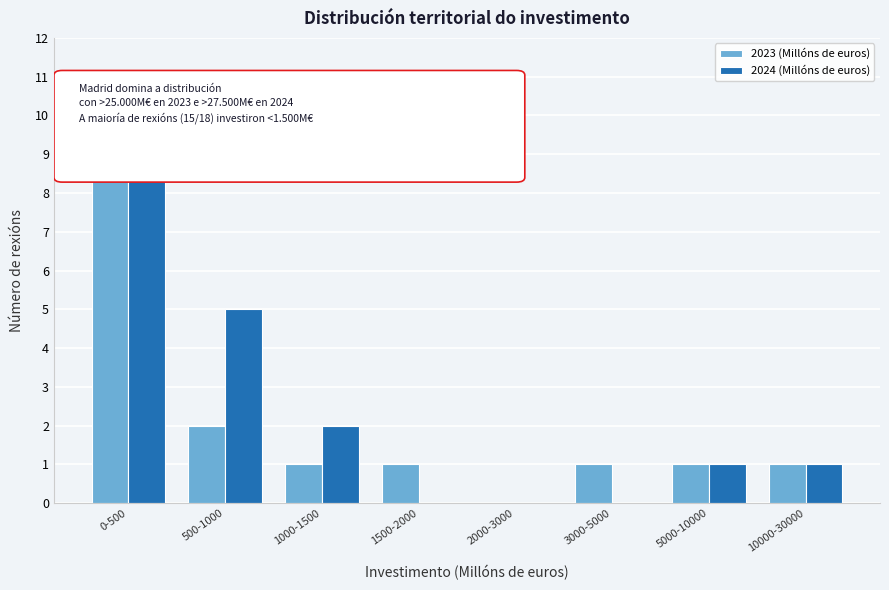

Reading left to right, what are all the values shown in this chart?

2023 (Millóns de euros): 0-500=11	500-1000=2	1000-1500=1	1500-2000=1	2000-3000=0	3000-5000=1	5000-10000=1	10000-30000=1
2024 (Millóns de euros): 0-500=9	500-1000=5	1000-1500=2	1500-2000=0	2000-3000=0	3000-5000=0	5000-10000=1	10000-30000=1